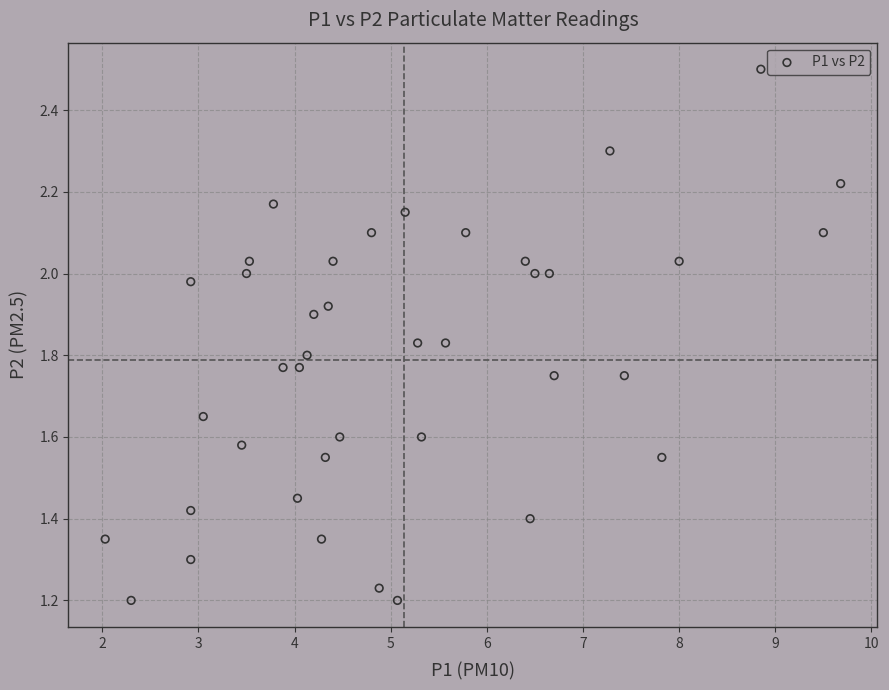

What is the range of Y values (max minus min)?

1.3